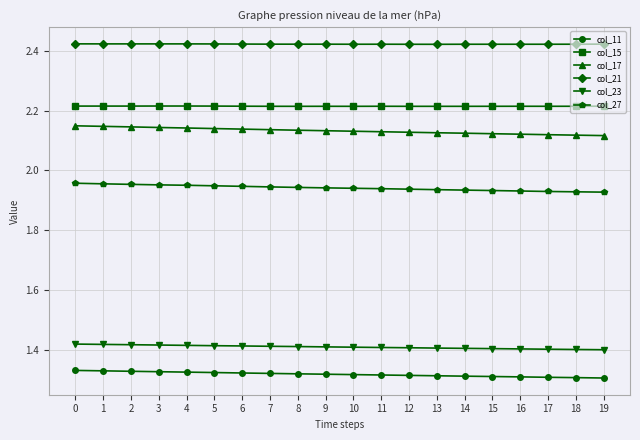

Which series has the widest spread of values?

col_17